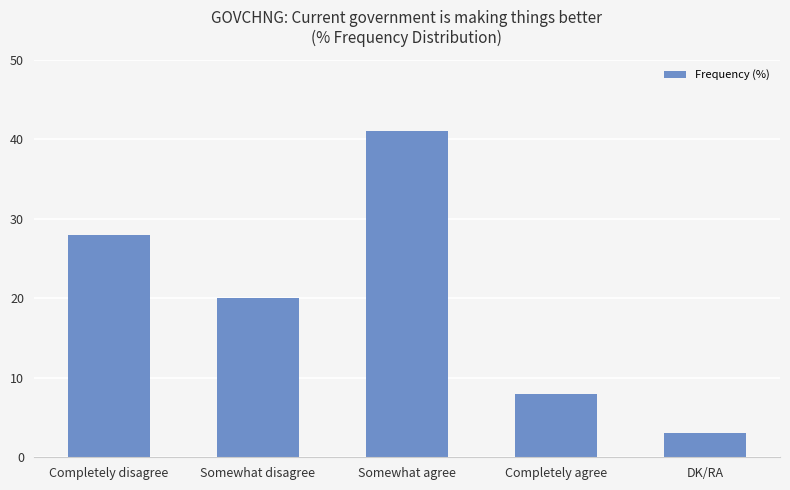

How many categories are shown in the chart?

5